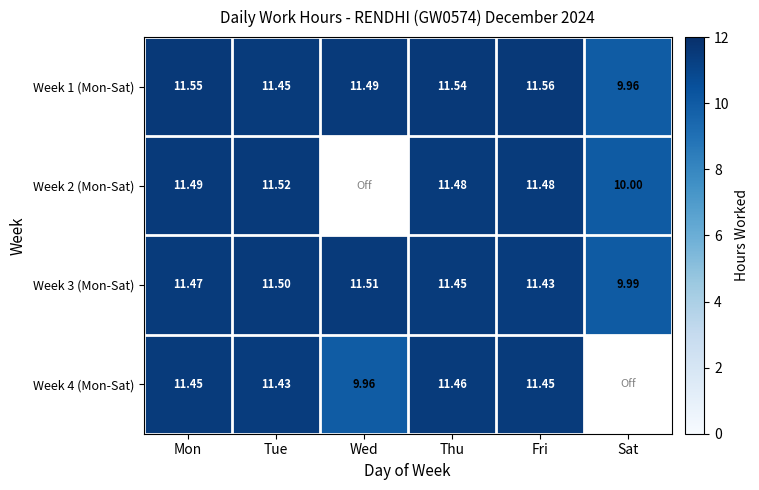

At which label is Week 3 (Mon-Sat) closest to 10?

Sat